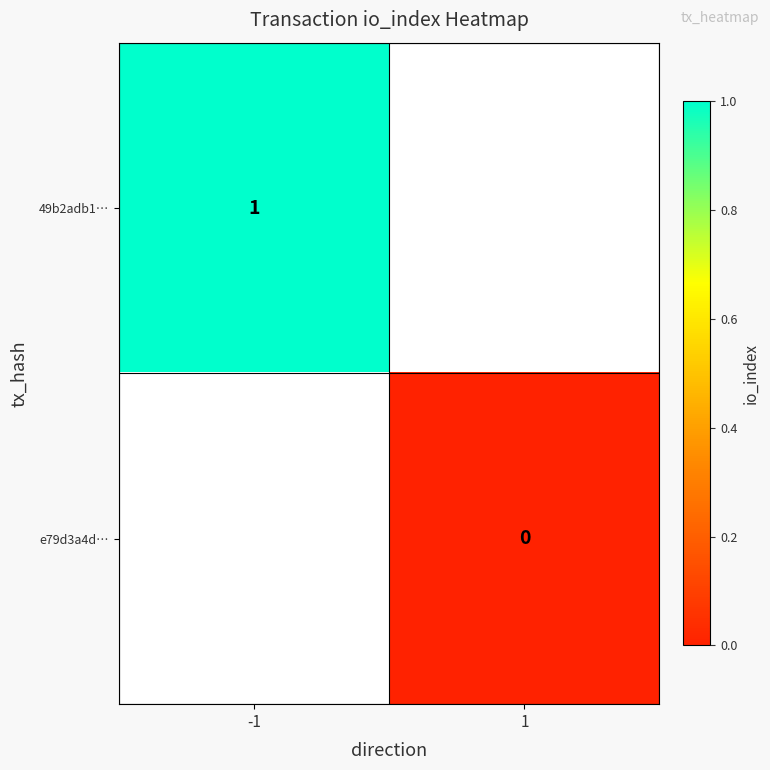

True or false: 49b2adb1… has a value of 1 at -1.

True